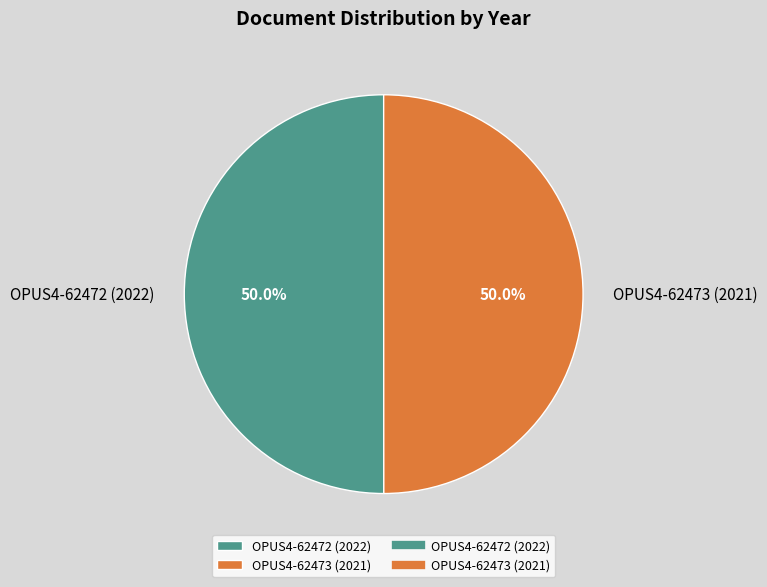

Combined, what portion of the pie is OPUS4-62473 (2021) and OPUS4-62472 (2022)?

100.0%